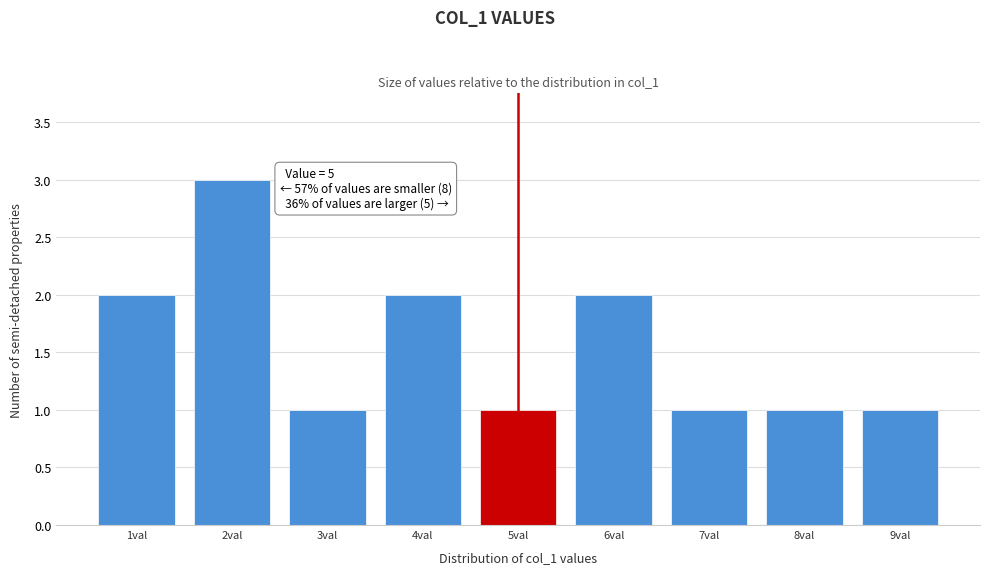

Over which range of the x-axis is the bar tallest?

1.5 to 2.5